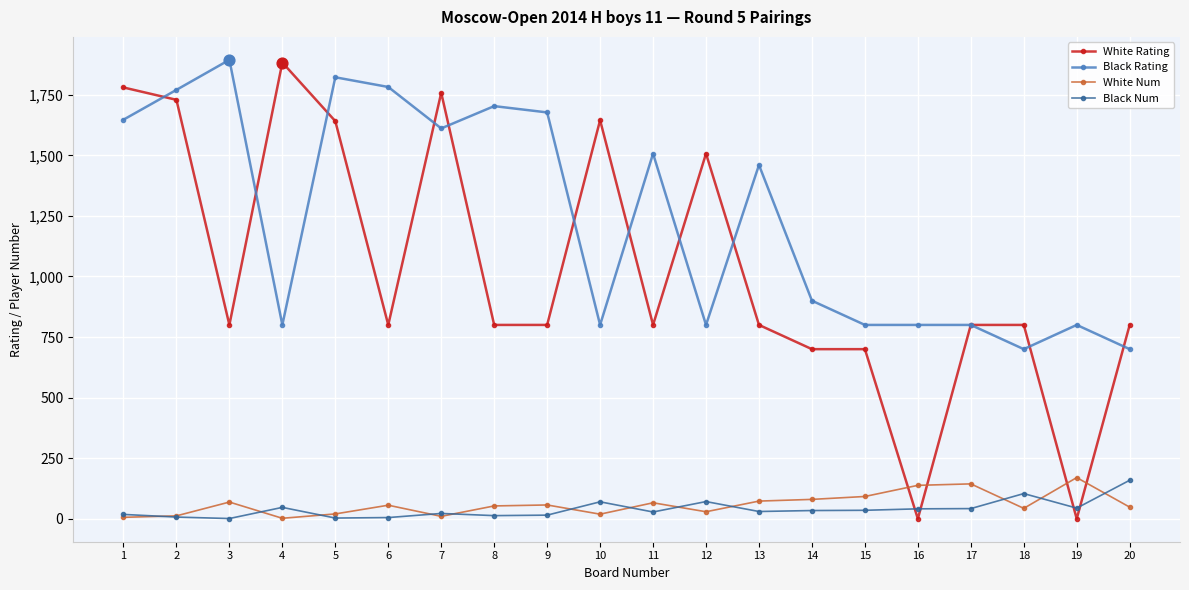

True or false: White Rating and White Num intersect in this chart.

True